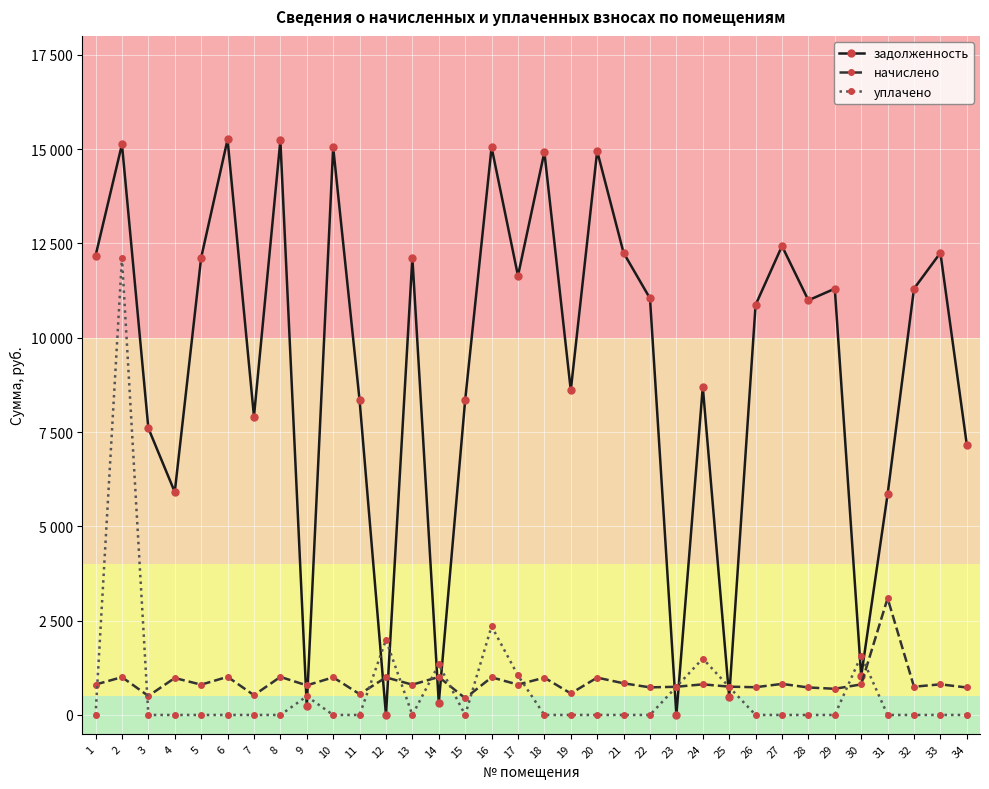

Between 25 and 34, which is larger?

34